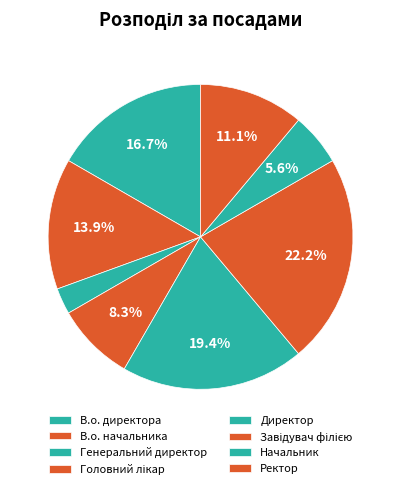

To the nearest percent, what portion does Ректор represent?

11%